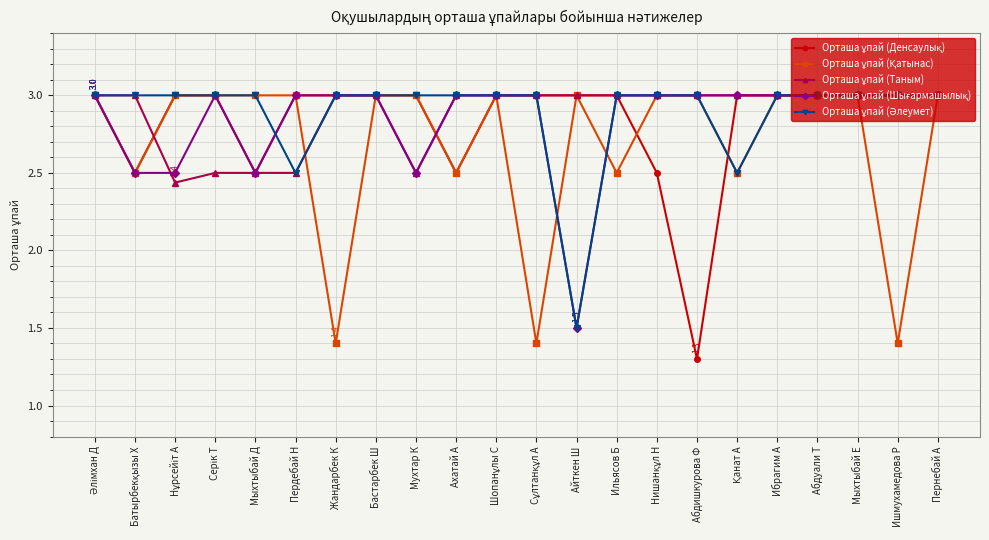

What is the label of the 10th point from the right?

Айткен Ш